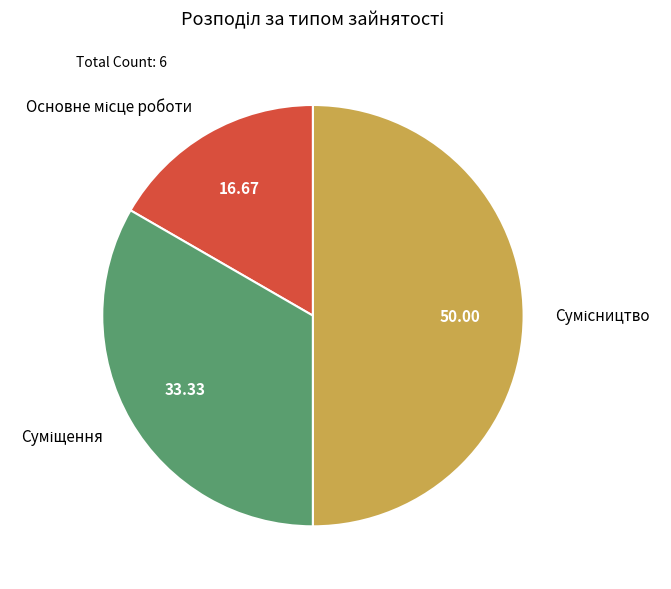

Rank the categories by value from highest to lowest.

Сумісництво, Суміщення, Основне місце роботи